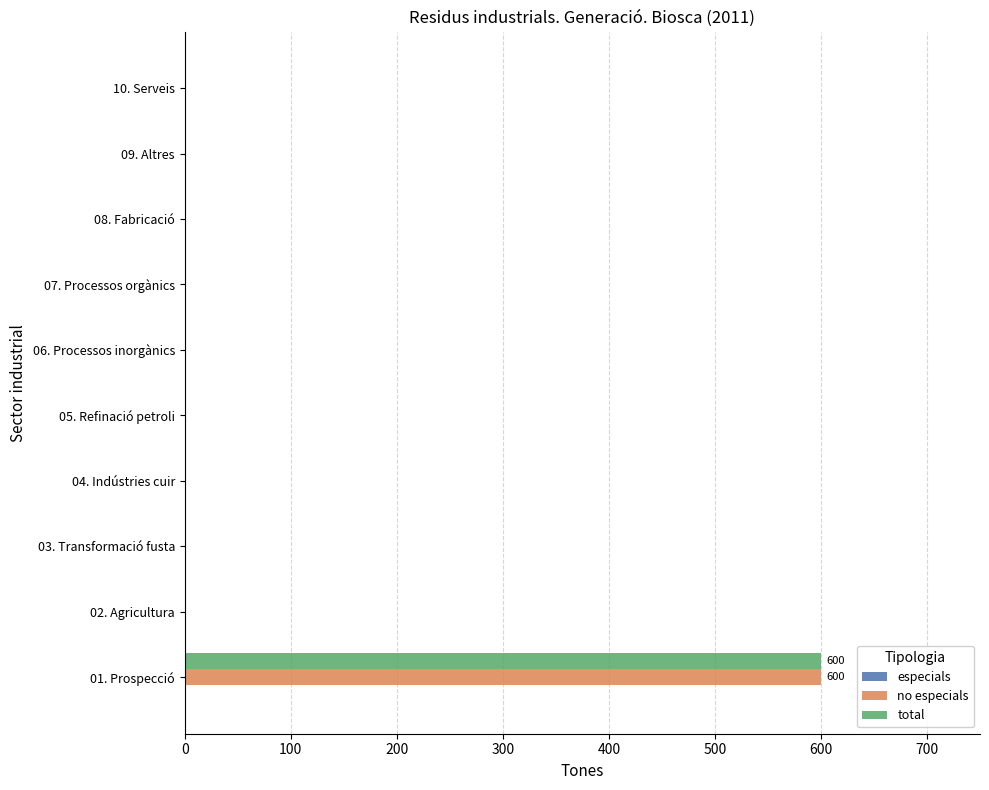

The value of no especials at 02. Agricultura is -320. True or false?

False